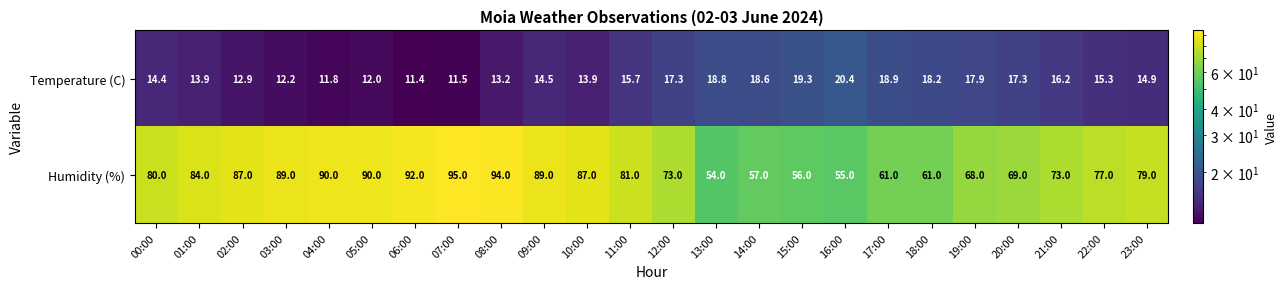

Which series changed the most between 11:00 and 14:00?

Humidity (%)